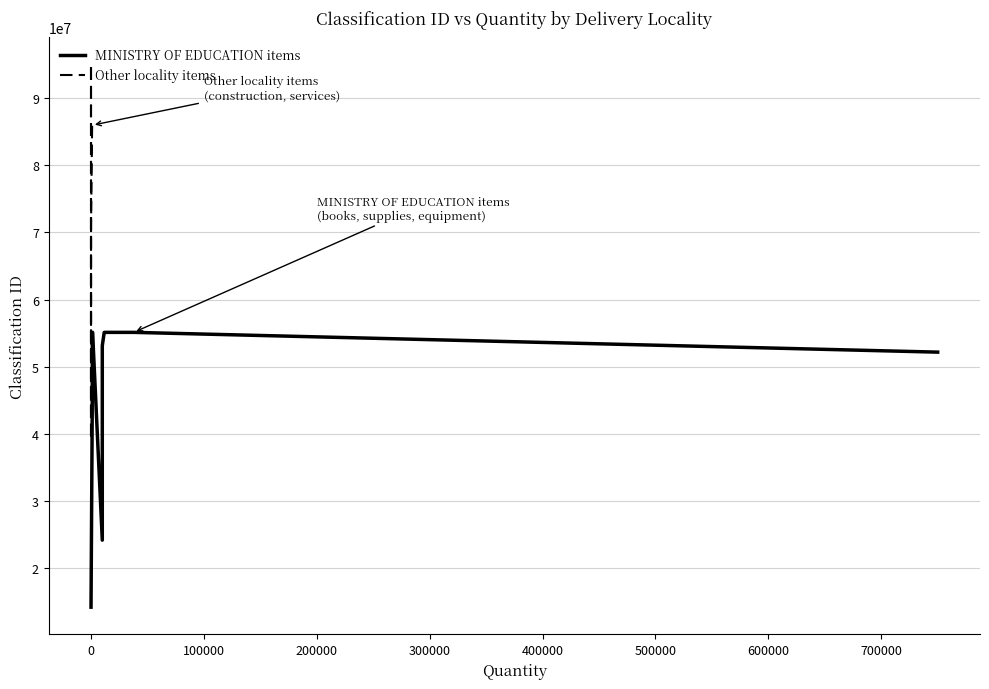

What is the difference between the maximum and minimum values in the Other locality items series?

55998999